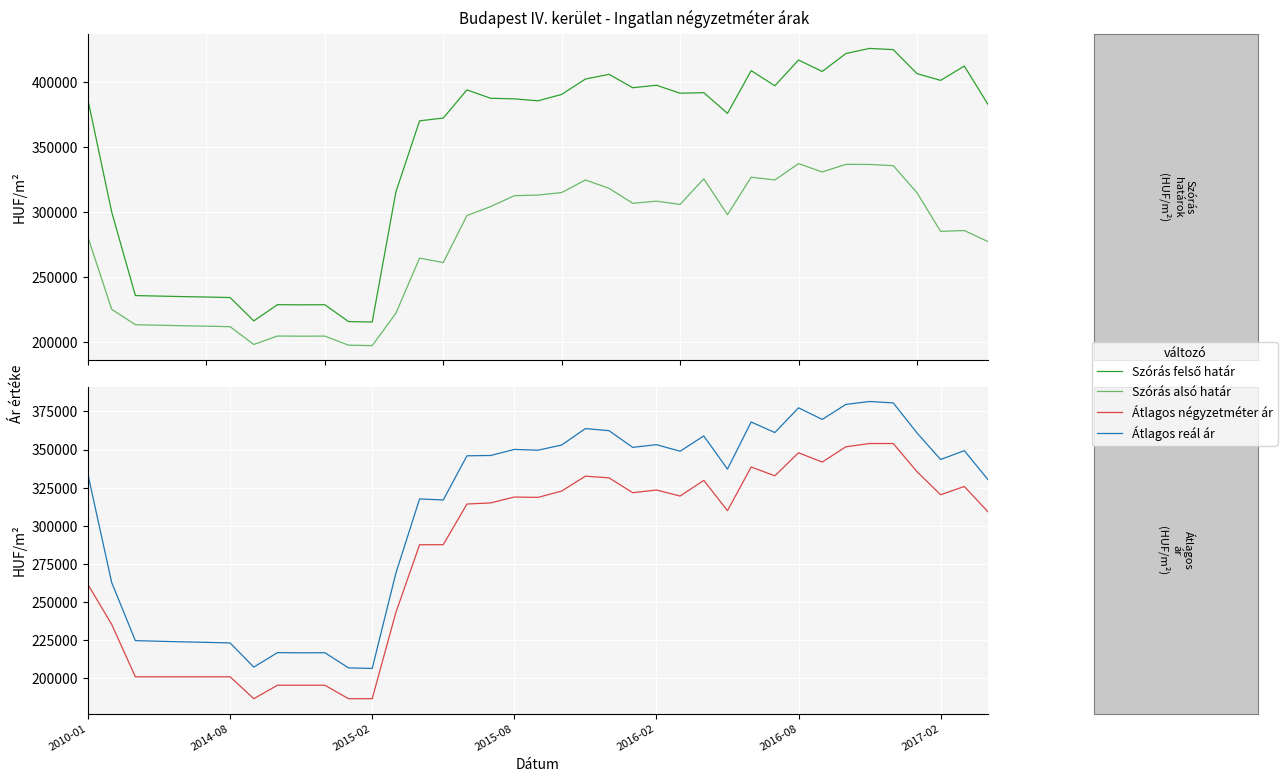

How many lines are shown in the chart?

4